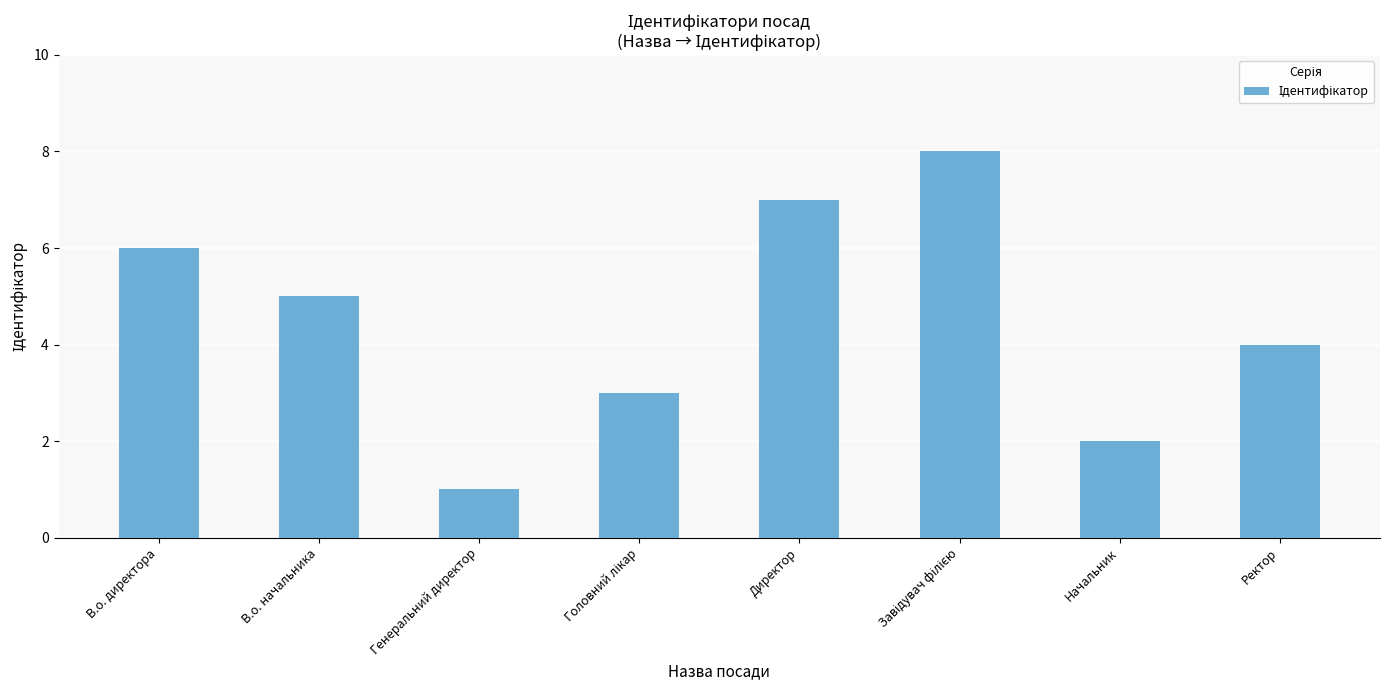

The chart shows a value of 5 at В.о. начальника. True or false?

True